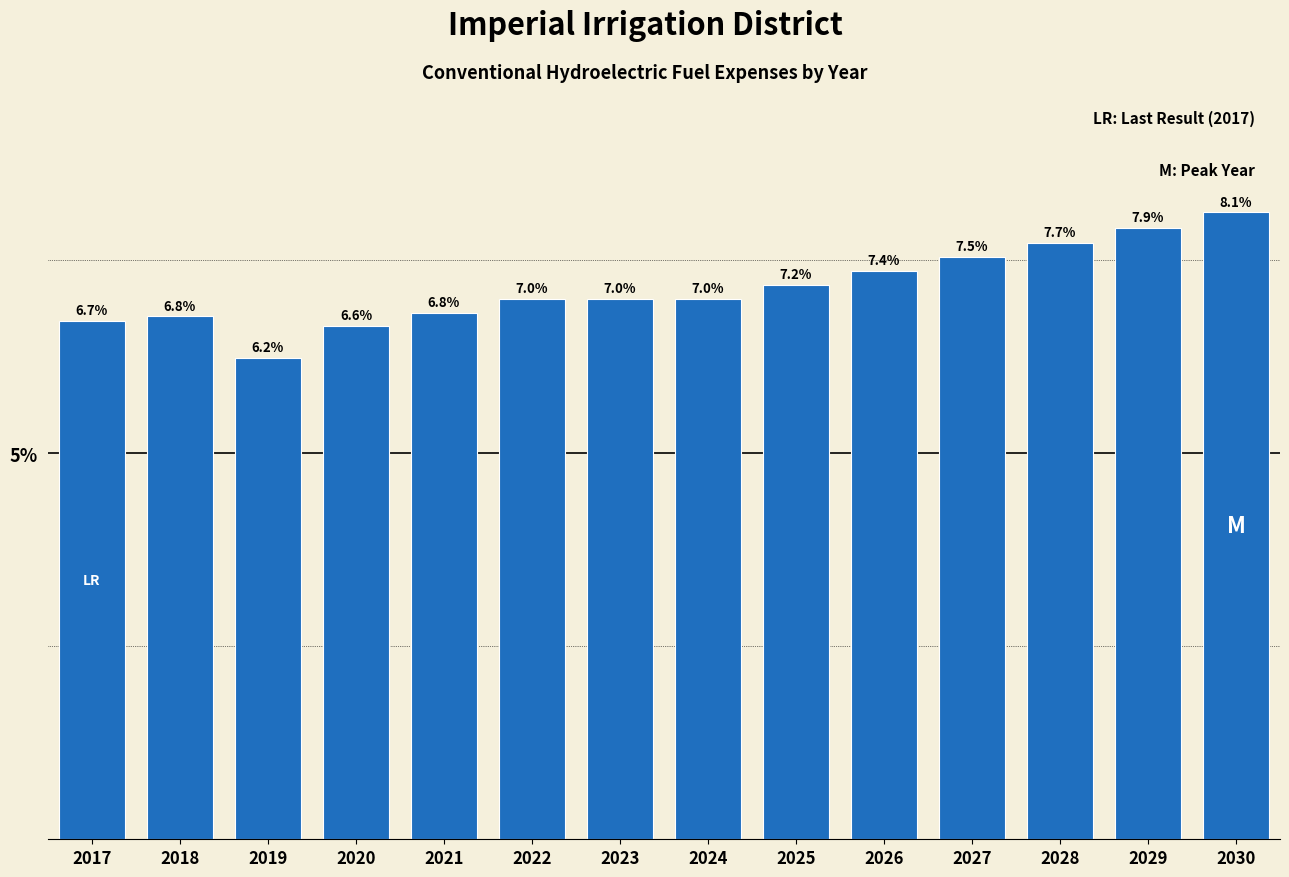

Reading left to right, list all the values displayed in this chart.

6.7	6.8	6.2	6.6	6.8	7.0	7.0	7.0	7.2	7.4	7.5	7.7	7.9	8.1